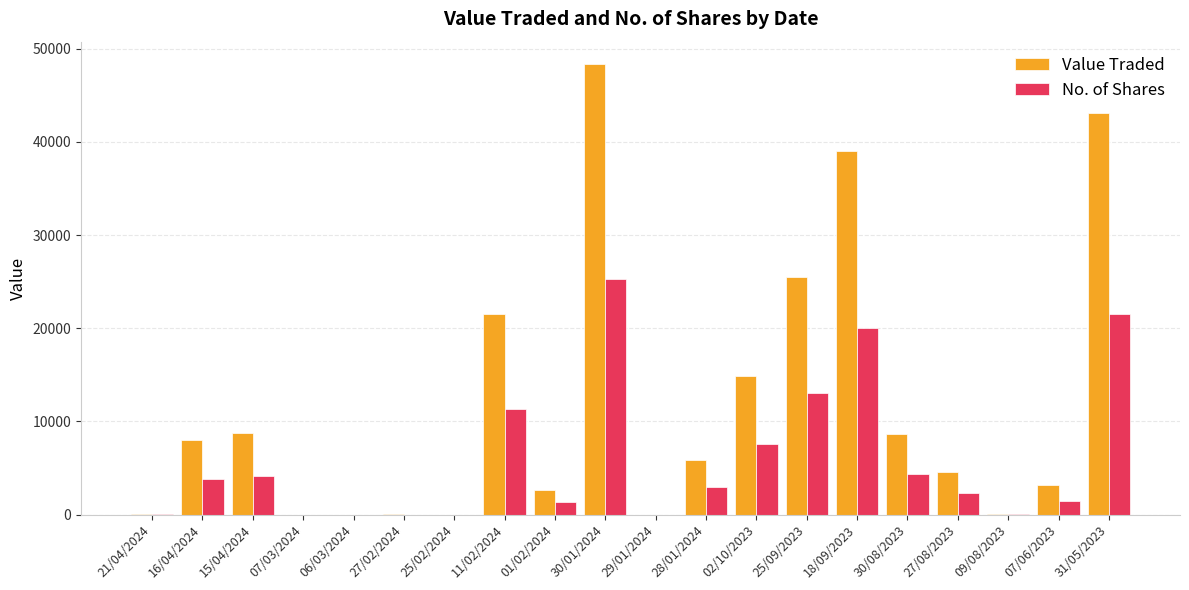

The No. of Shares series shows 13093 at 25/09/2023. True or false?

True